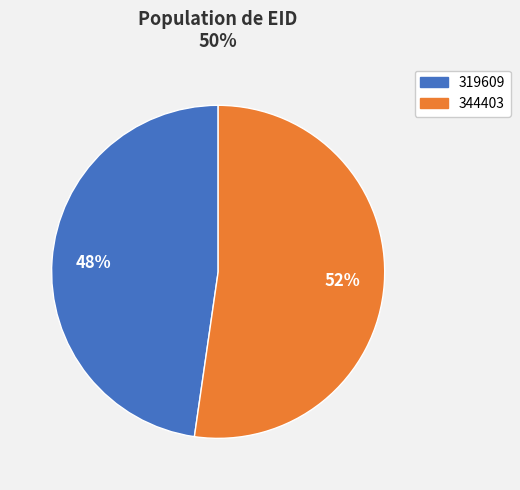

What is the majority slice?

344403